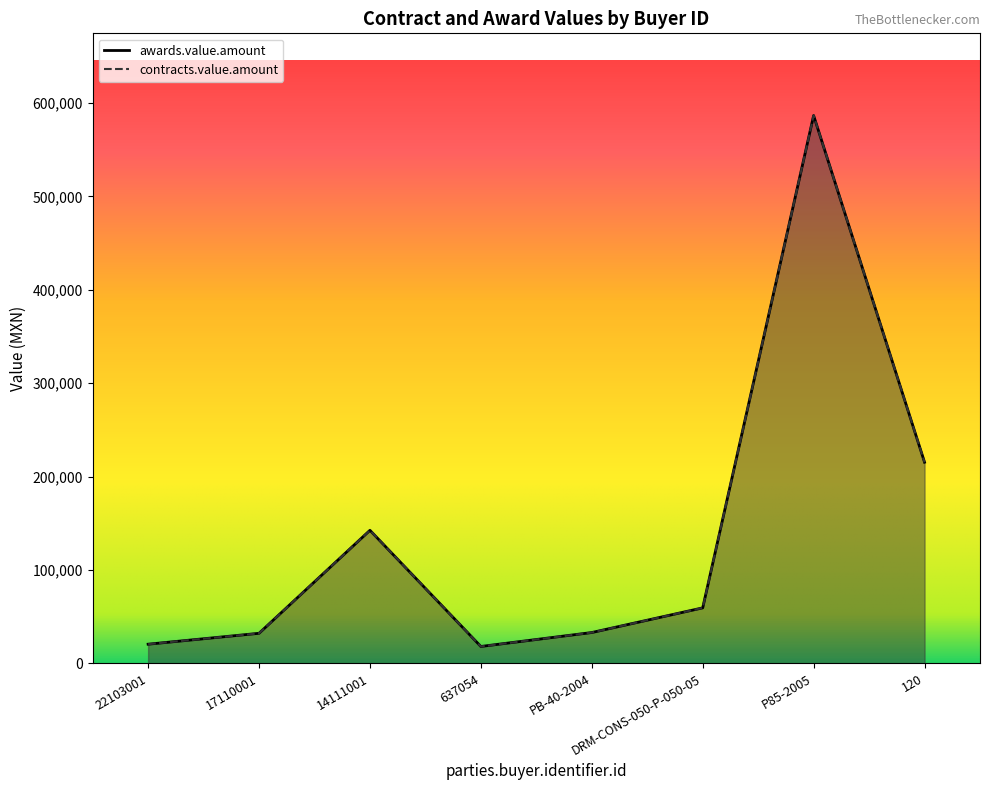

True or false: contracts.value.amount and awards.value.amount intersect in this chart.

False